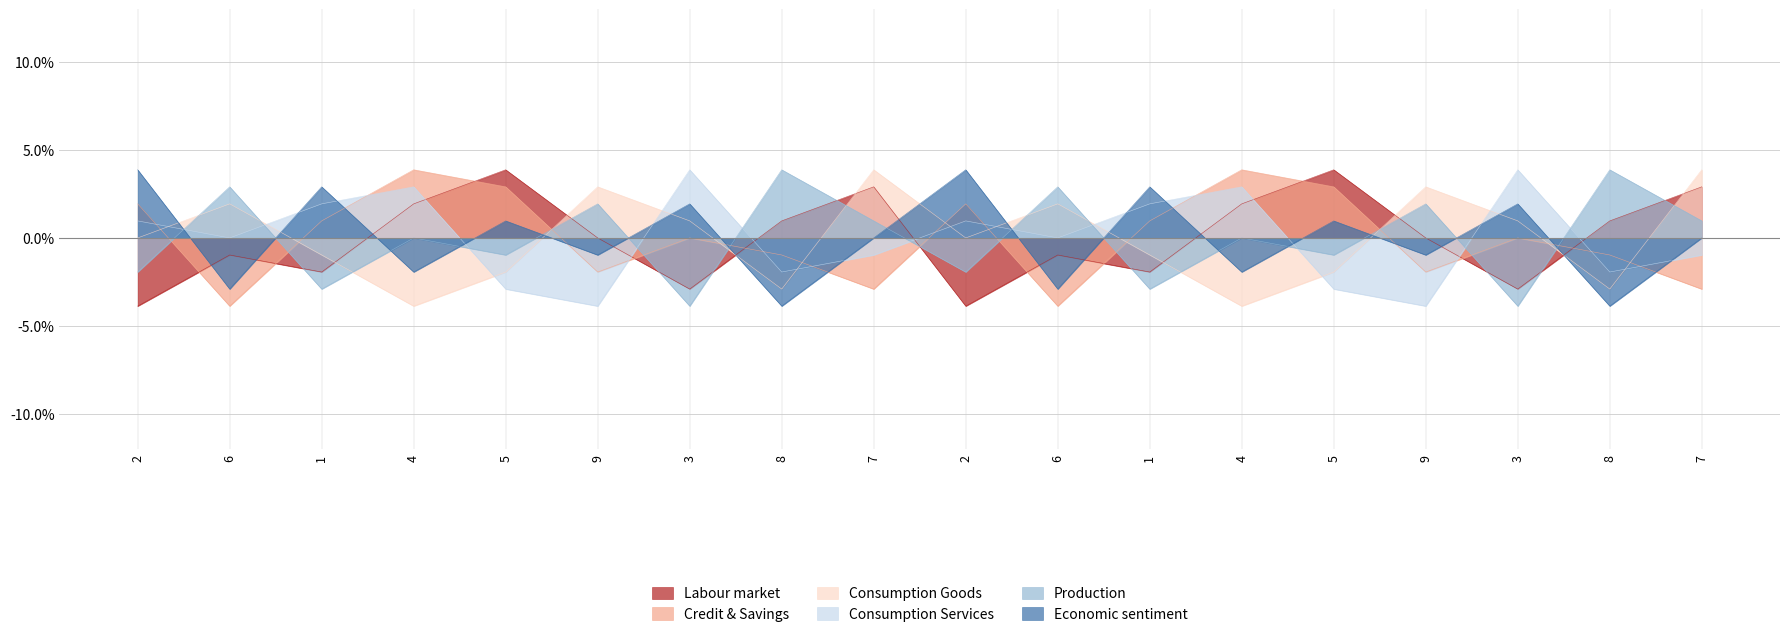

What is the maximum value for col_4?

3.9